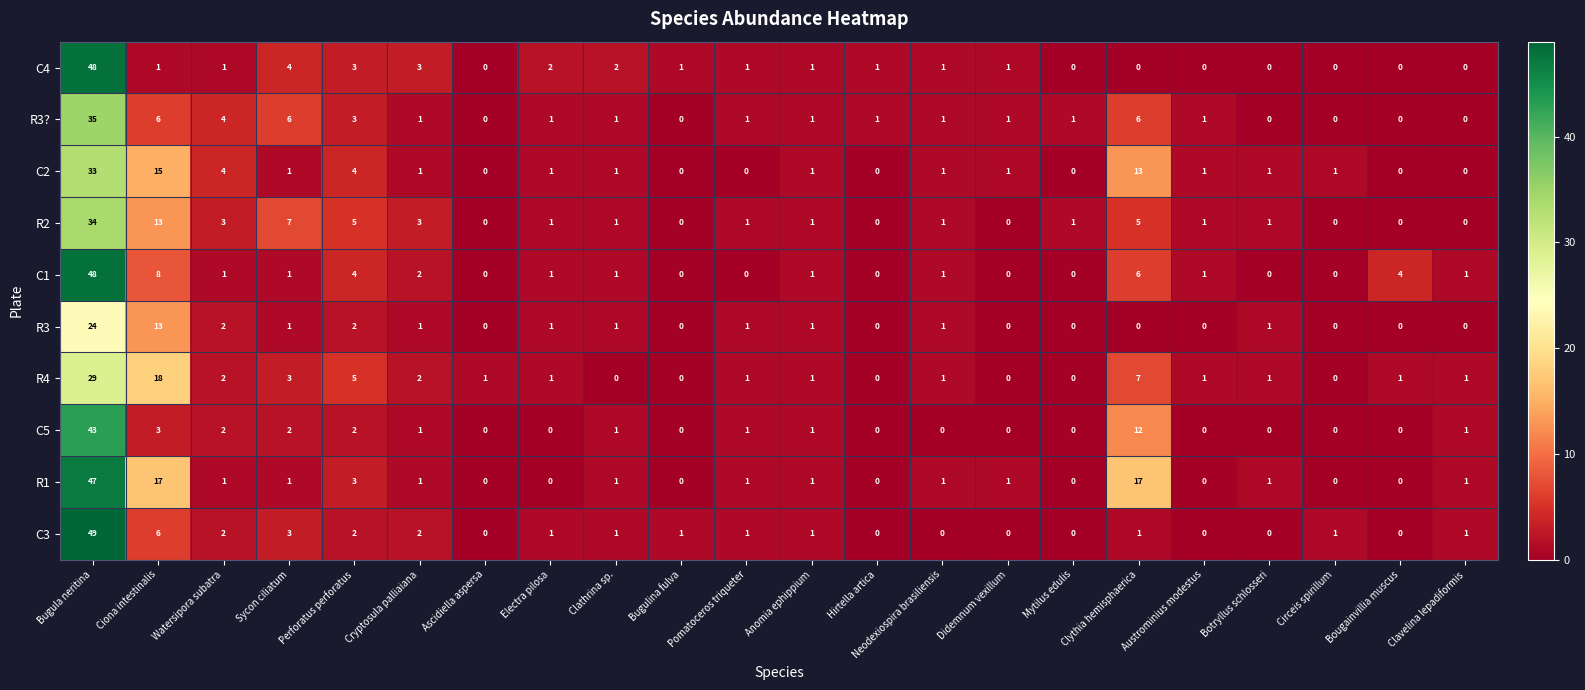

At how many categories does at least one series exceed 29?

1